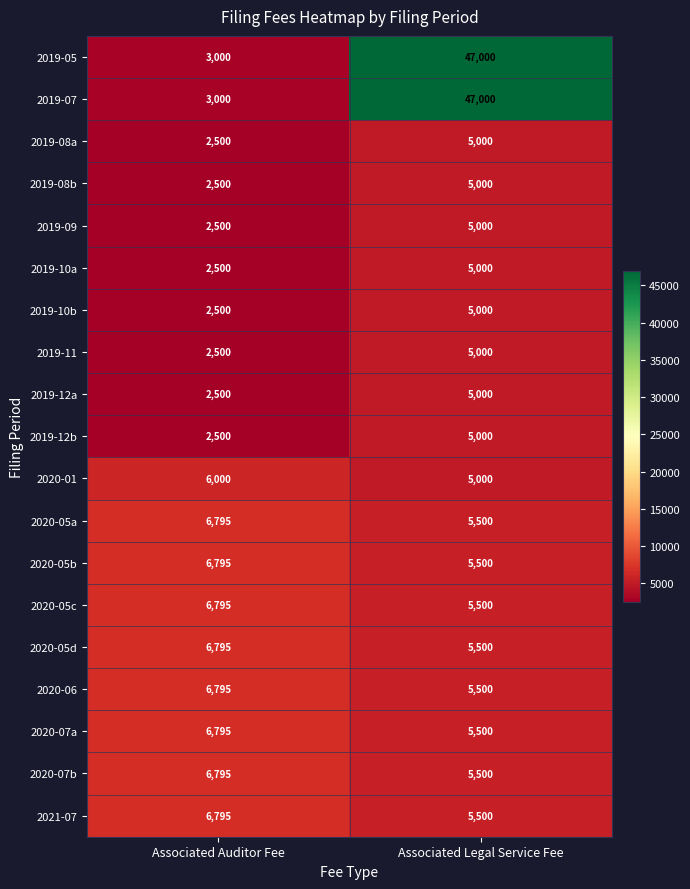

Read the 2020-06 value at Associated Auditor Fee, to the nearest 100.

6800